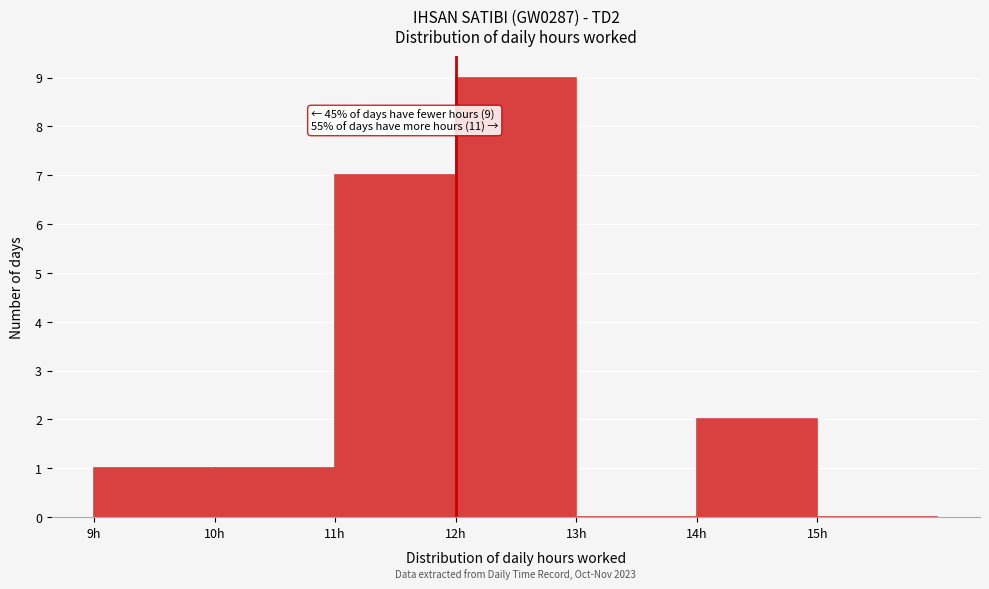

Which range on the x-axis has the tallest bar?

12 to 13